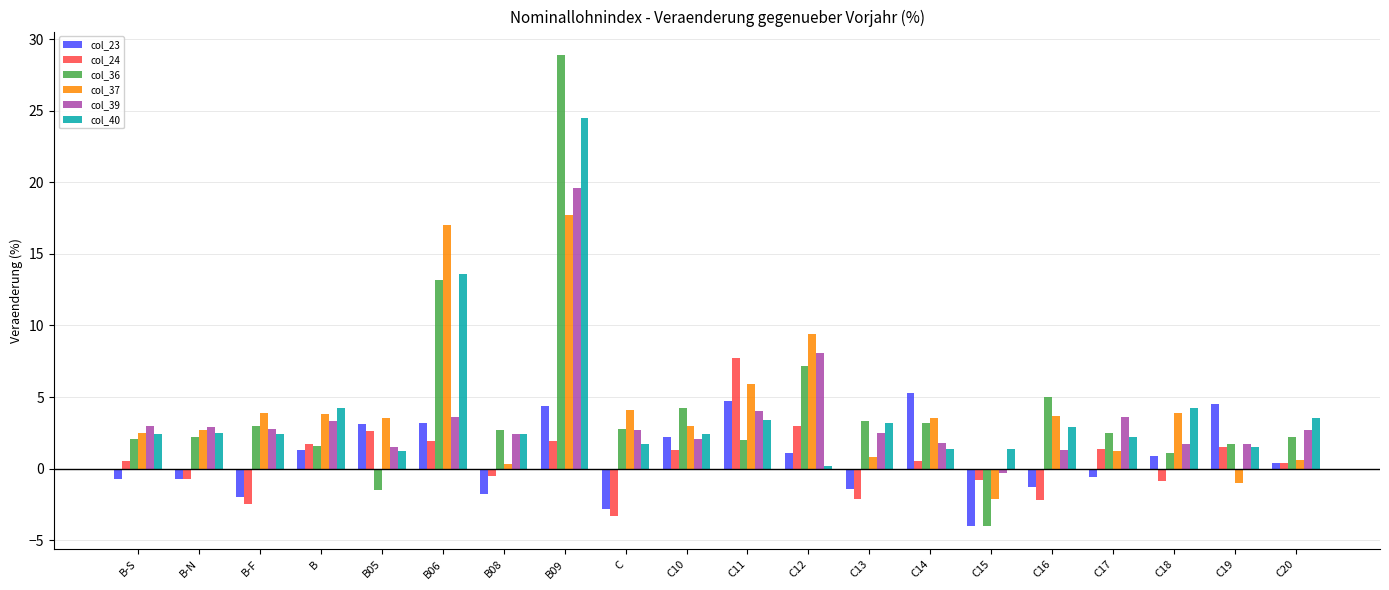

At which category does the chart reach its minimum across all series?

C15